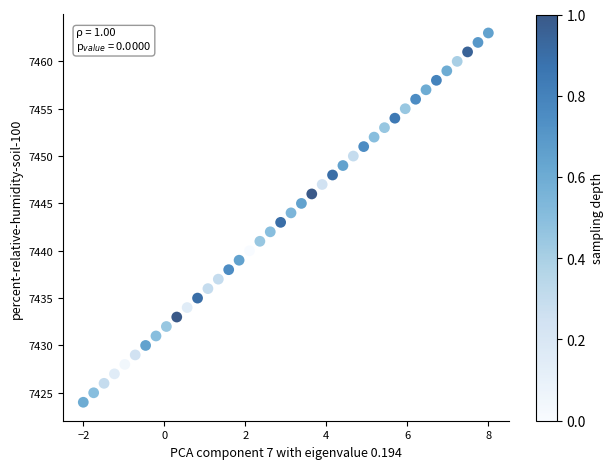

What is the range of Y values (max minus min)?

39